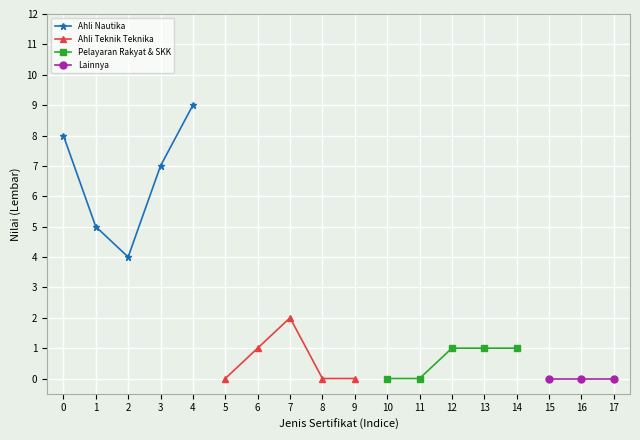

List the labels in order of Ahli Nautika value, smallest first.

2, 1, 3, 0, 4